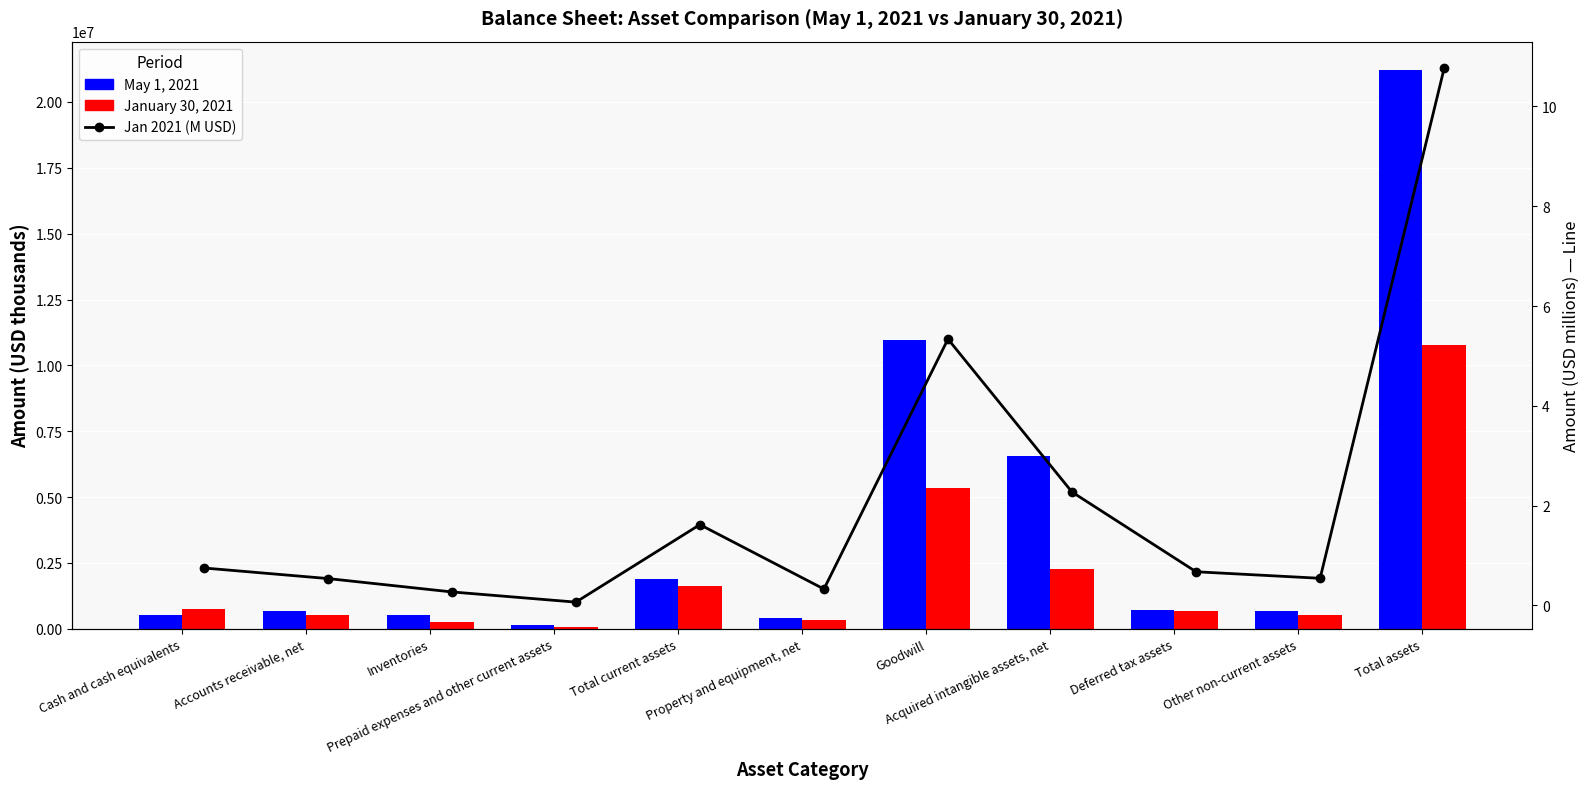

Where is May 1, 2021 nearest to the value 10681362?

Goodwill